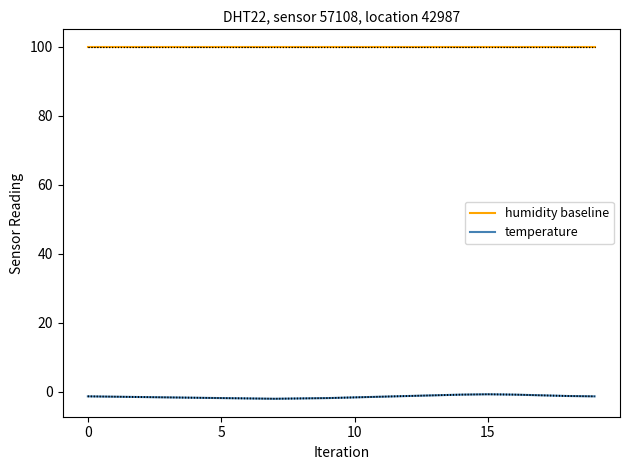

True or false: humidity baseline and temperature intersect in this chart.

False